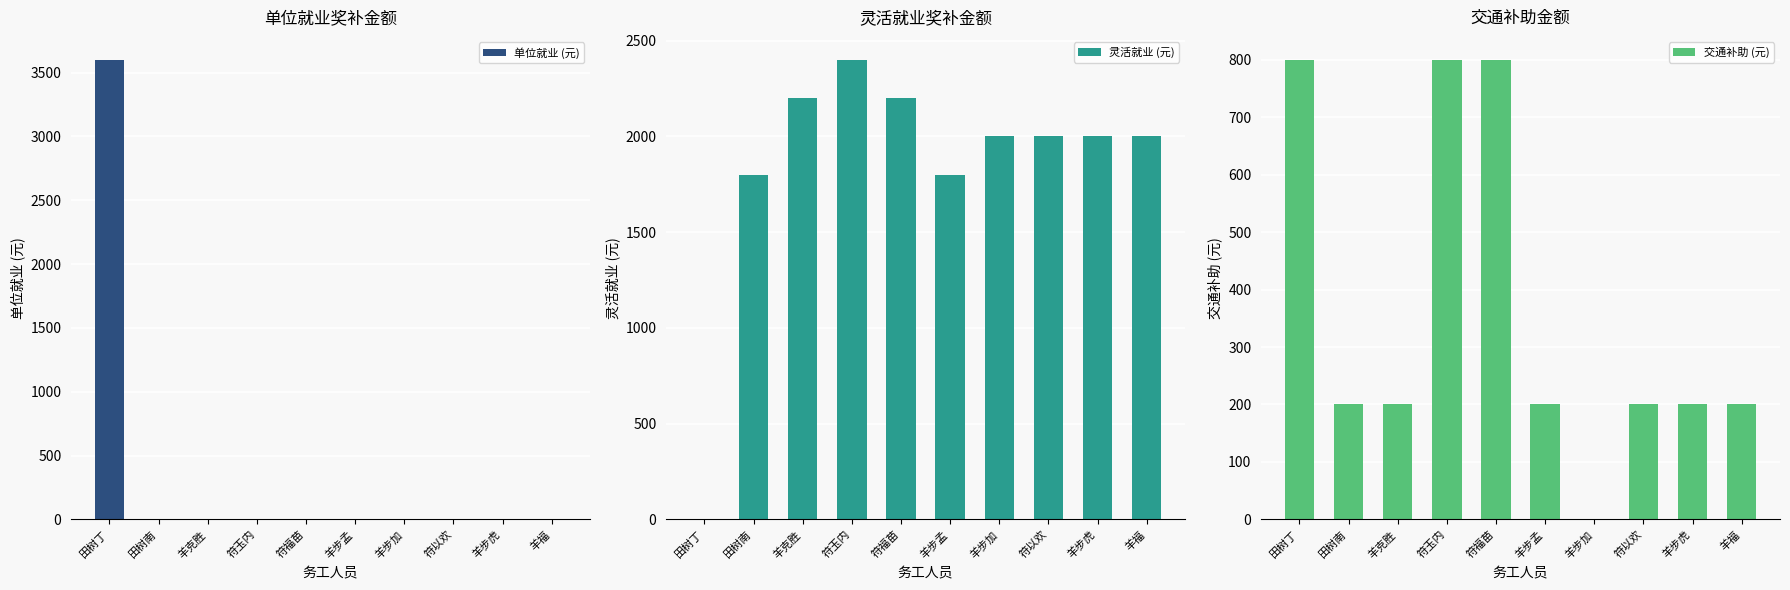

What is the total value across all series at 符福苗?

3000